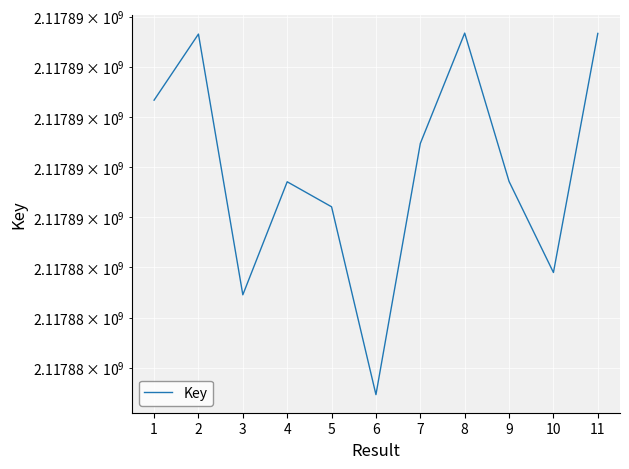

Which label corresponds to the smallest value in the chart?

6